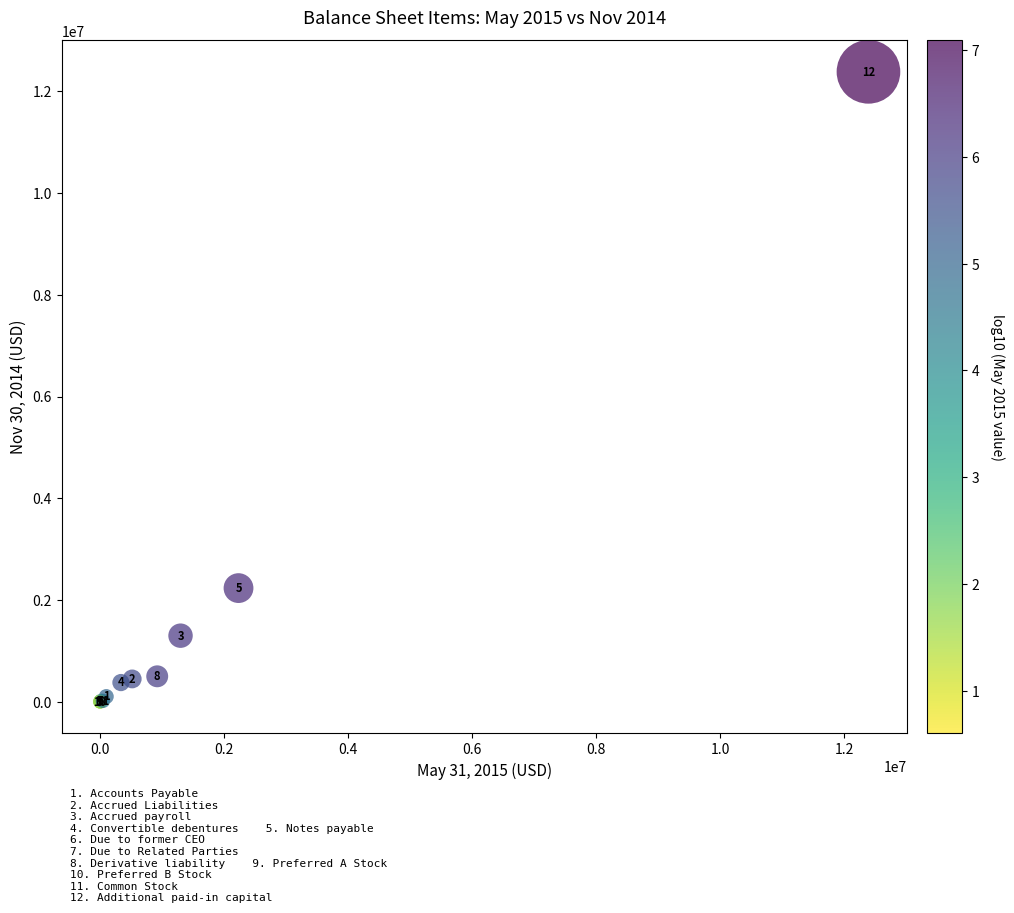

What Y value in the scatter plot is closest to 6192494?

2233332